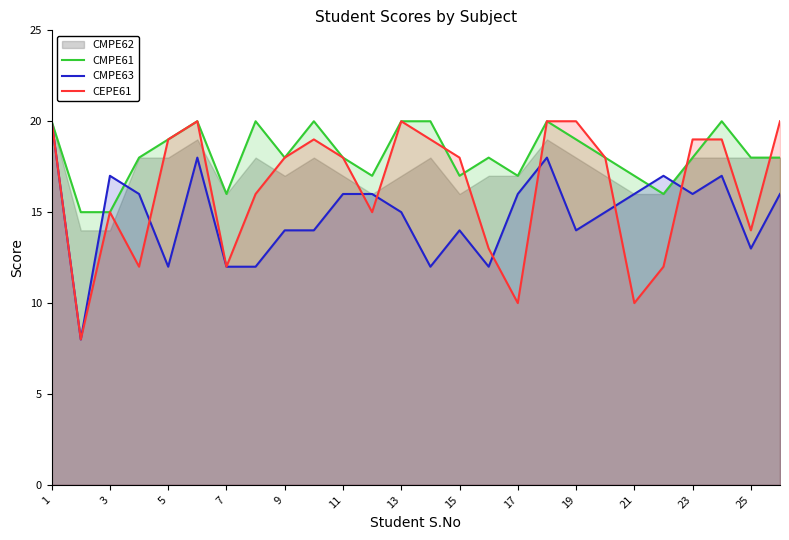

How many lines are shown in the chart?

3